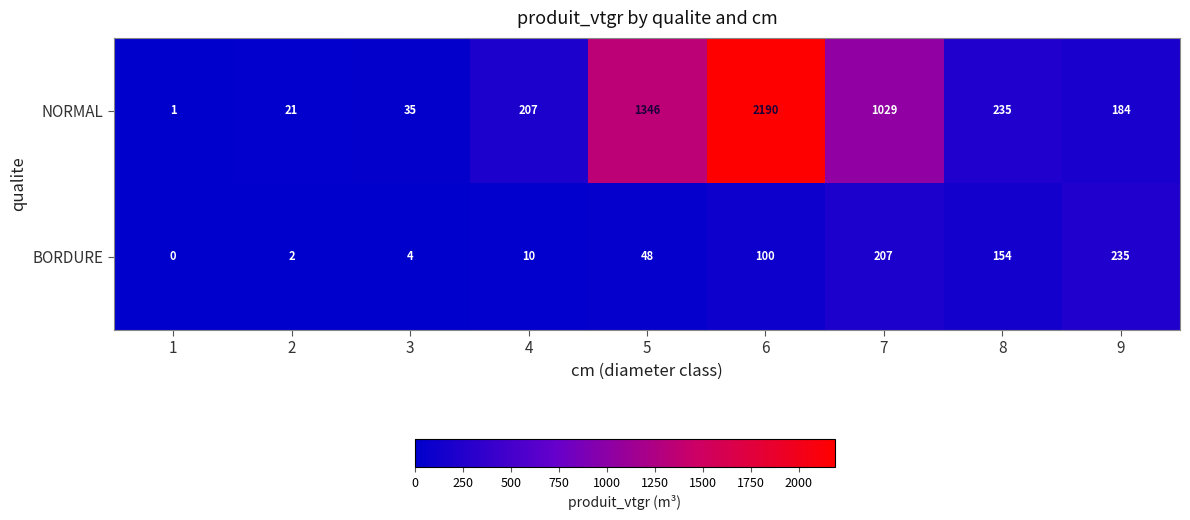

Read the NORMAL value at 6, to the nearest 100.

2200